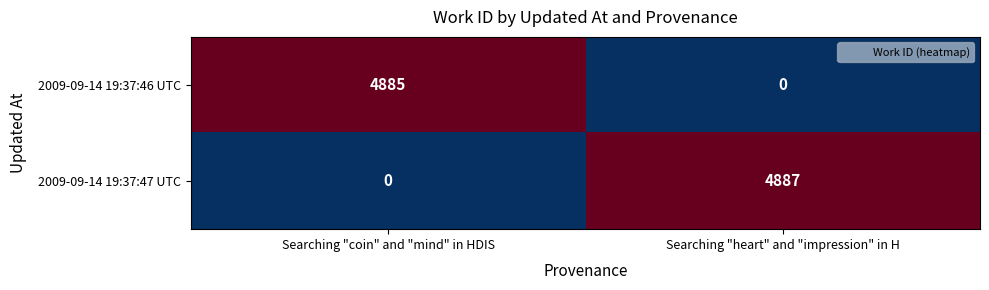

What is the difference between the highest and lowest values at Searching "coin" and "mind" in HDIS?

4885